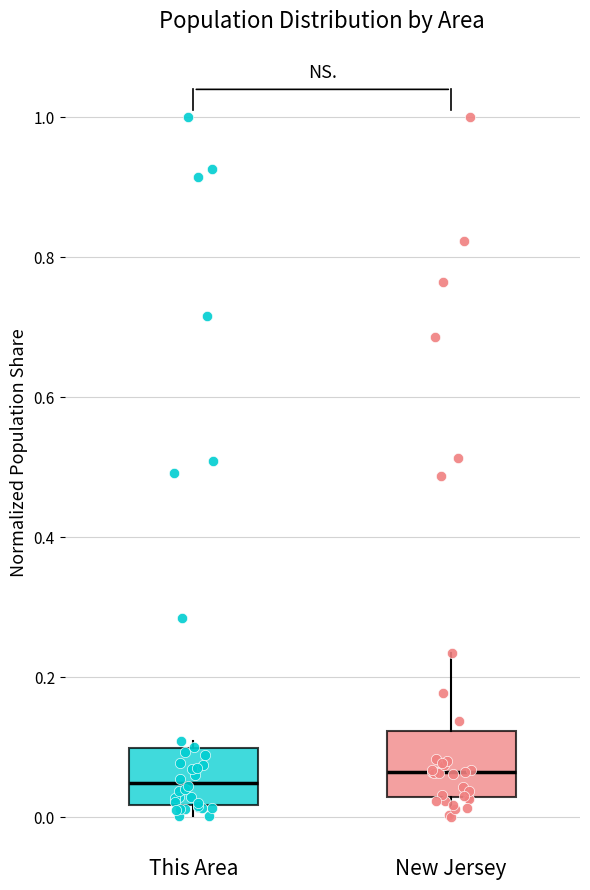

Reading left to right, transcribe this box plot: for each box, give where its median line is, the range the box spans, and where its two whiskers end, as read against the y-axis. The values are not printed on the chart, so give them approximately, as read against the axis.

This Area: median 0.04, box 0.02 to 0.10, whiskers 0.00 to 0.10 (just above the box's upper edge)
New Jersey: median 0.06, box 0.02 to 0.12, whiskers 0.00 to 0.24